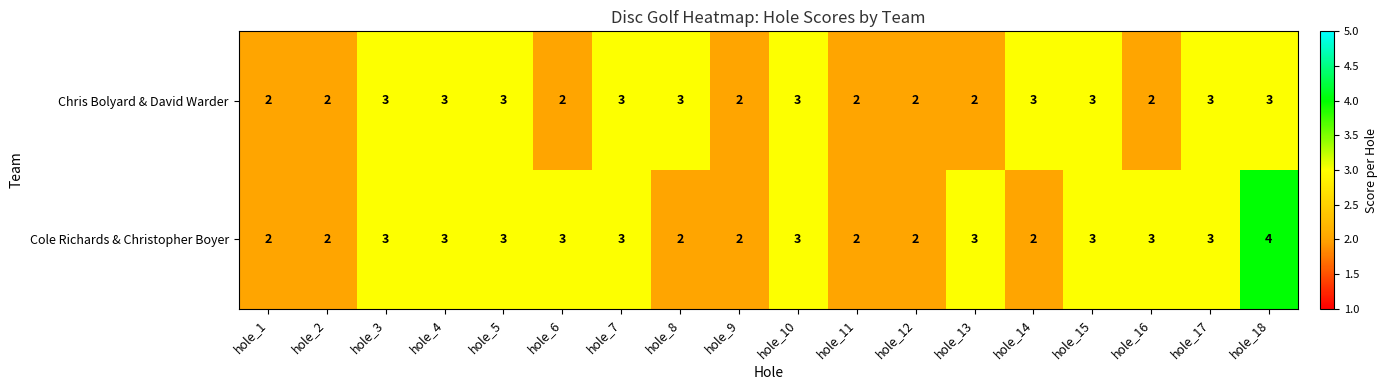

List the series in order of their overall mean, lowest first.

Chris Bolyard & David Warder, Cole Richards & Christopher Boyer